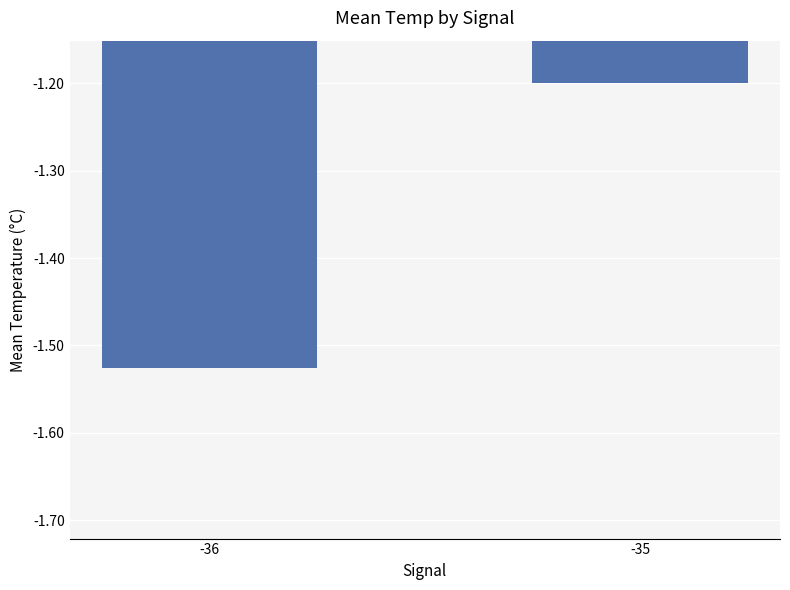

What is the value of the 2nd bar from the left?

-1.2